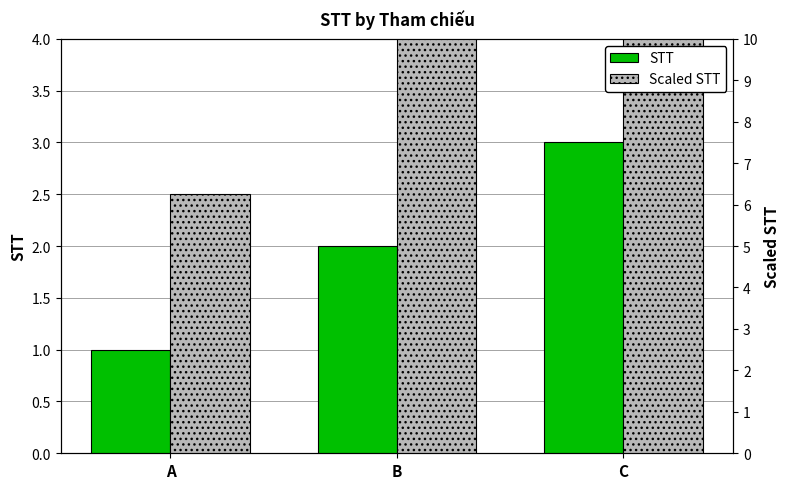

What is the value of the Scaled STT bar at the 3rd from the left?

7.5